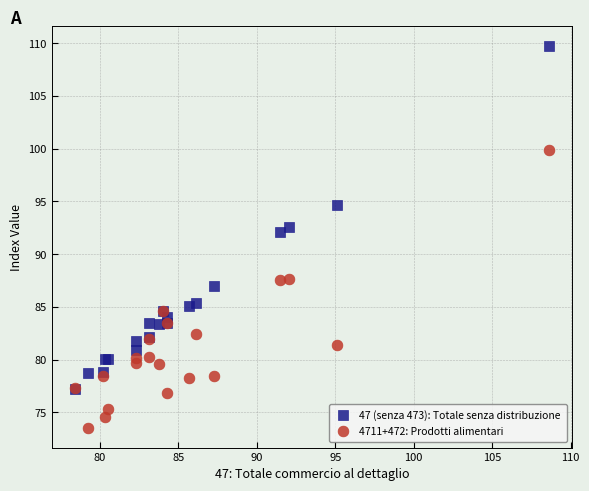

Across all series, what Y value is closest to 91?

92.1